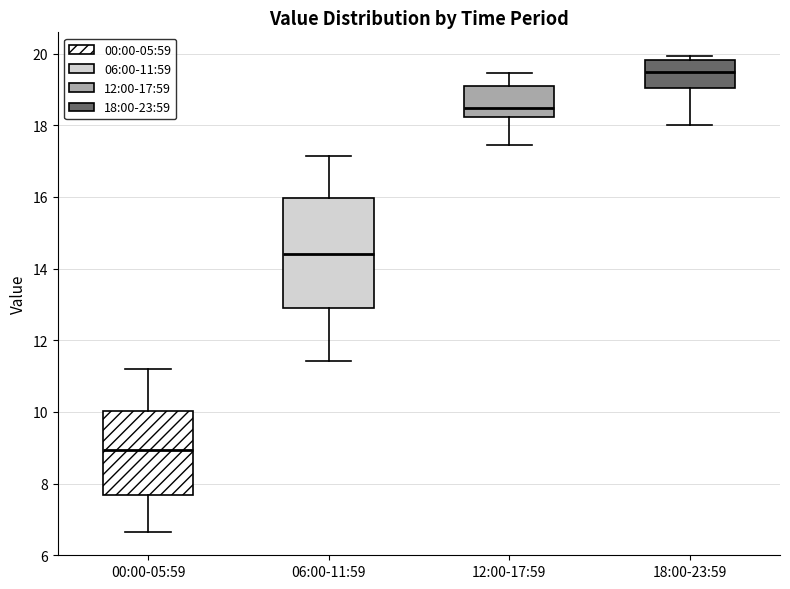

Reading left to right, read every box against the y-axis: the position of its median line, the range the box covers, and the ends of its whiskers. The values are not printed on the chart, so give them approximately, as read against the axis.

00:00-05:59: median 9.0, box 7.6 to 10.0, whiskers 6.6 to 11.2
06:00-11:59: median 14.4, box 13.0 to 16.0, whiskers 11.4 to 17.2
12:00-17:59: median 18.4, box 18.2 to 19.2, whiskers 17.4 to 19.4
18:00-23:59: median 19.4, box 19.0 to 19.8, whiskers 18.0 to 20.0